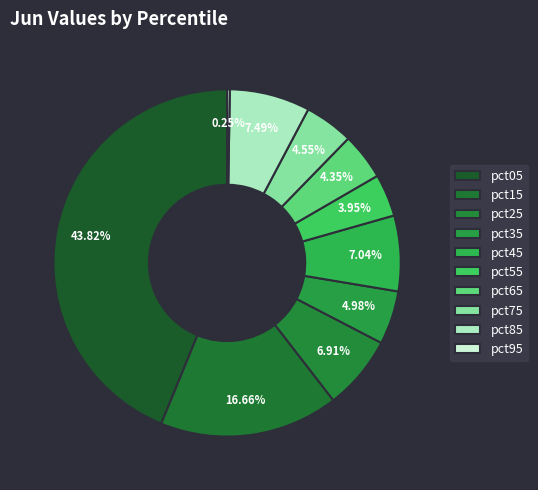

Is it true that pct35 is 5% of the pie?

True